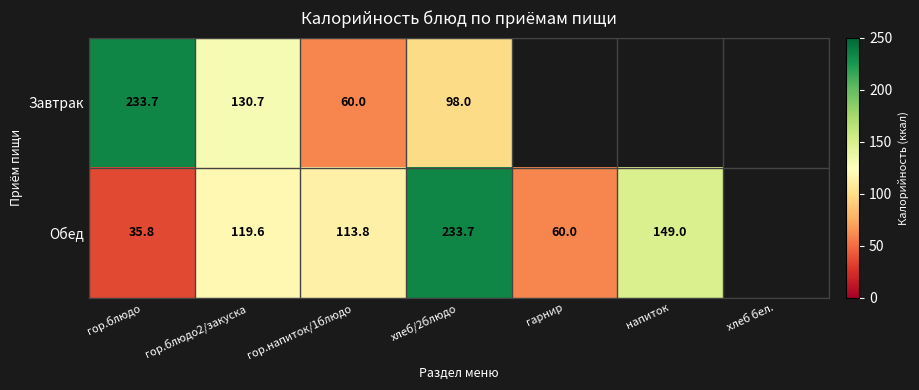

What is the difference between the highest and lowest values at гор.напиток/1блюдо?

53.8